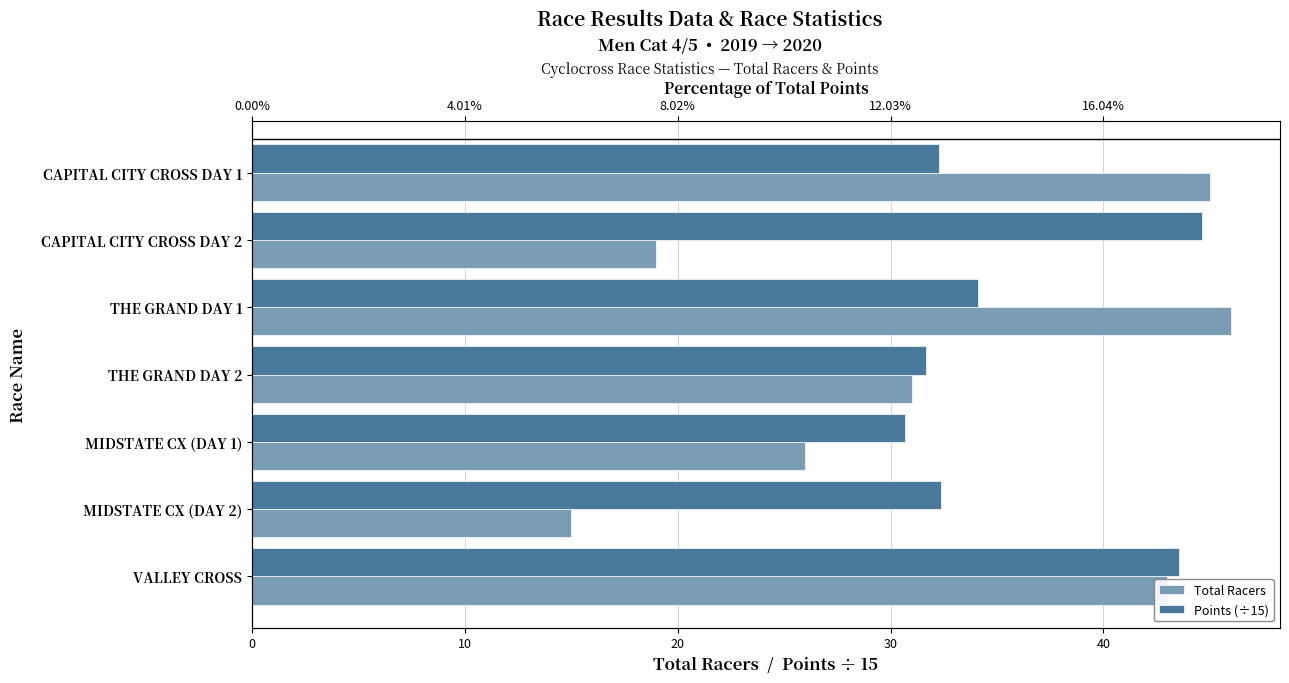

At which category is the sum across all series the highest?

VALLEY CROSS